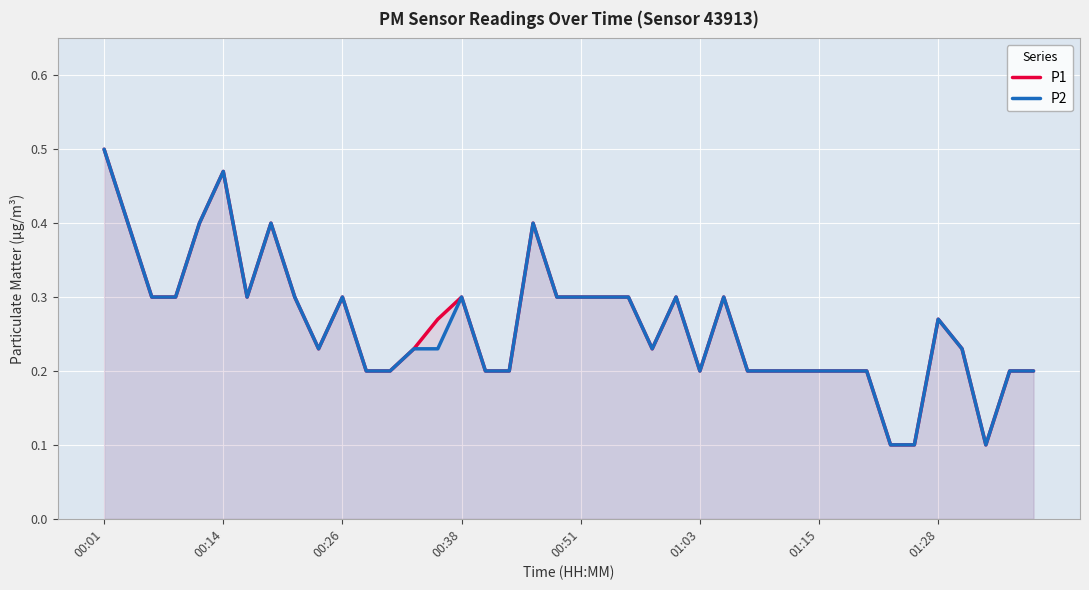

What are all the series names shown in the legend?

P1, P2